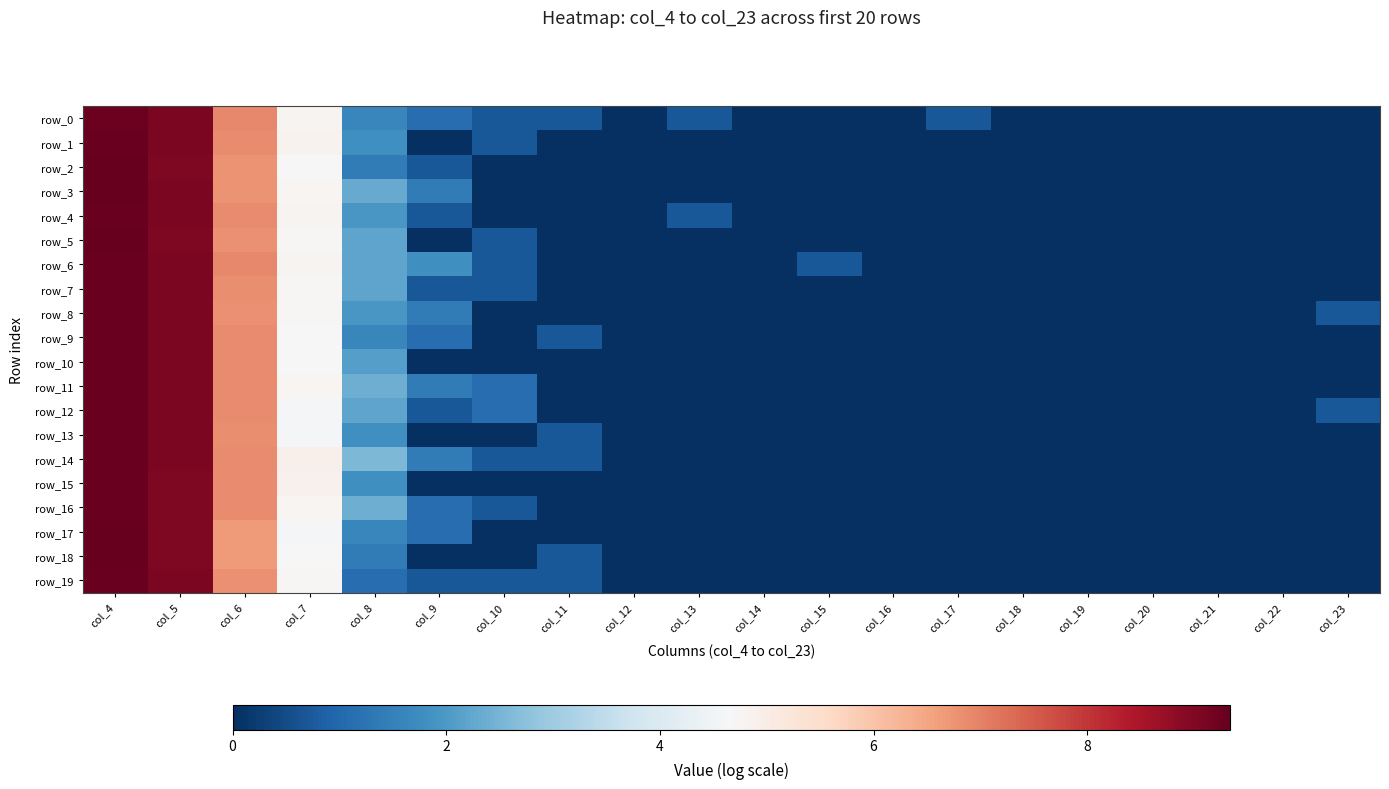

Reading left to right, what are all the values shown in this chart?

row_0: 9.3	9.1	6.9	4.8	1.6	1.1	0.7	0.7	0.0	0.7	0.0	0.0	0.0	0.7	0.0	0.0	0.0	0.0	0.0	0.0
row_1: 9.3	9.1	6.9	4.8	1.8	0.0	0.7	0.0	0.0	0.0	0.0	0.0	0.0	0.0	0.0	0.0	0.0	0.0	0.0	0.0
row_2: 9.3	9.0	6.8	4.7	1.4	0.7	0.0	0.0	0.0	0.0	0.0	0.0	0.0	0.0	0.0	0.0	0.0	0.0	0.0	0.0
row_3: 9.3	9.0	6.8	4.8	2.3	1.4	0.0	0.0	0.0	0.0	0.0	0.0	0.0	0.0	0.0	0.0	0.0	0.0	0.0	0.0
row_4: 9.3	9.1	6.9	4.8	1.9	0.7	0.0	0.0	0.0	0.7	0.0	0.0	0.0	0.0	0.0	0.0	0.0	0.0	0.0	0.0
row_5: 9.3	9.0	6.8	4.7	2.2	0.0	0.7	0.0	0.0	0.0	0.0	0.0	0.0	0.0	0.0	0.0	0.0	0.0	0.0	0.0
row_6: 9.3	9.1	6.9	4.8	2.2	1.8	0.7	0.0	0.0	0.0	0.0	0.7	0.0	0.0	0.0	0.0	0.0	0.0	0.0	0.0
row_7: 9.3	9.1	6.8	4.7	2.2	0.7	0.7	0.0	0.0	0.0	0.0	0.0	0.0	0.0	0.0	0.0	0.0	0.0	0.0	0.0
row_8: 9.3	9.1	6.8	4.7	1.9	1.4	0.0	0.0	0.0	0.0	0.0	0.0	0.0	0.0	0.0	0.0	0.0	0.0	0.0	0.7
row_9: 9.3	9.1	6.9	4.7	1.6	1.1	0.0	0.7	0.0	0.0	0.0	0.0	0.0	0.0	0.0	0.0	0.0	0.0	0.0	0.0
row_10: 9.3	9.0	6.9	4.7	2.1	0.0	0.0	0.0	0.0	0.0	0.0	0.0	0.0	0.0	0.0	0.0	0.0	0.0	0.0	0.0
row_11: 9.3	9.1	6.9	4.8	2.4	1.4	1.1	0.0	0.0	0.0	0.0	0.0	0.0	0.0	0.0	0.0	0.0	0.0	0.0	0.0
row_12: 9.3	9.0	6.9	4.6	2.2	0.7	1.1	0.0	0.0	0.0	0.0	0.0	0.0	0.0	0.0	0.0	0.0	0.0	0.0	0.7
row_13: 9.3	9.1	6.8	4.6	1.8	0.0	0.0	0.7	0.0	0.0	0.0	0.0	0.0	0.0	0.0	0.0	0.0	0.0	0.0	0.0
row_14: 9.3	9.1	6.9	4.9	2.6	1.4	0.7	0.7	0.0	0.0	0.0	0.0	0.0	0.0	0.0	0.0	0.0	0.0	0.0	0.0
row_15: 9.3	9.0	6.9	4.9	1.8	0.0	0.0	0.0	0.0	0.0	0.0	0.0	0.0	0.0	0.0	0.0	0.0	0.0	0.0	0.0
row_16: 9.3	9.0	6.9	4.7	2.4	1.1	0.7	0.0	0.0	0.0	0.0	0.0	0.0	0.0	0.0	0.0	0.0	0.0	0.0	0.0
row_17: 9.3	9.0	6.7	4.6	1.6	1.1	0.0	0.0	0.0	0.0	0.0	0.0	0.0	0.0	0.0	0.0	0.0	0.0	0.0	0.0
row_18: 9.3	9.0	6.7	4.7	1.4	0.0	0.0	0.7	0.0	0.0	0.0	0.0	0.0	0.0	0.0	0.0	0.0	0.0	0.0	0.0
row_19: 9.3	9.1	6.8	4.7	1.1	0.7	0.7	0.7	0.0	0.0	0.0	0.0	0.0	0.0	0.0	0.0	0.0	0.0	0.0	0.0